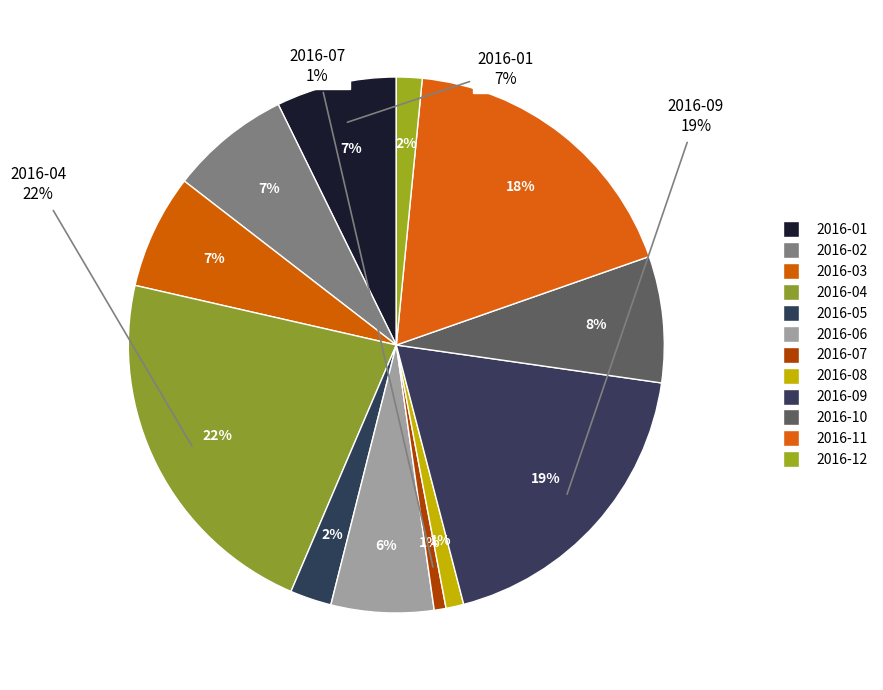

Does 2016-04 represent more than half of the total?

No